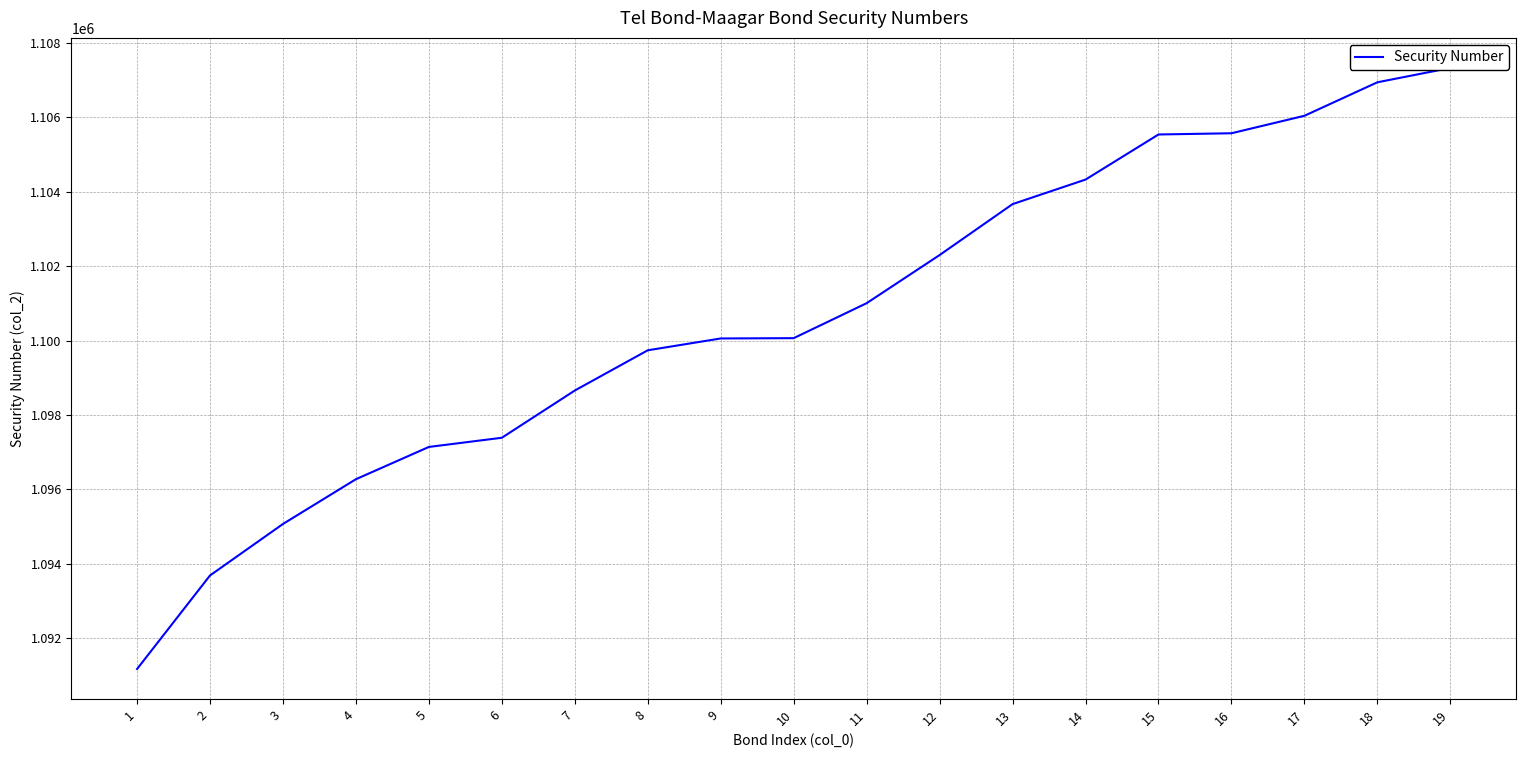

Rank the categories by value from lowest to highest.

1, 2, 3, 4, 5, 6, 7, 8, 9, 10, 11, 12, 13, 14, 15, 16, 17, 18, 19